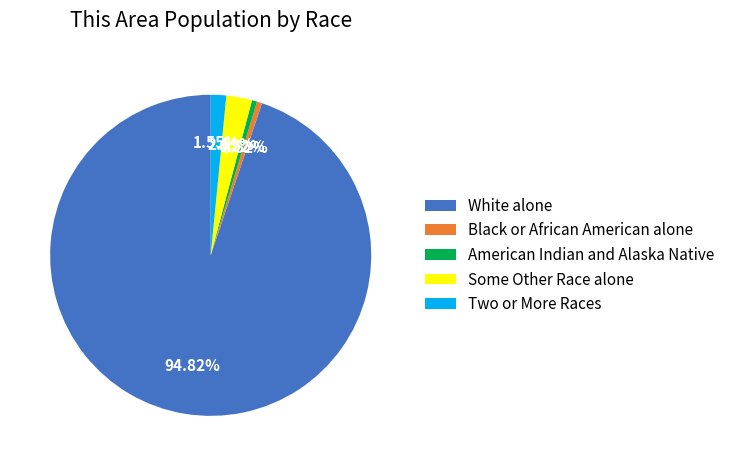

Which category accounts for the majority?

White alone